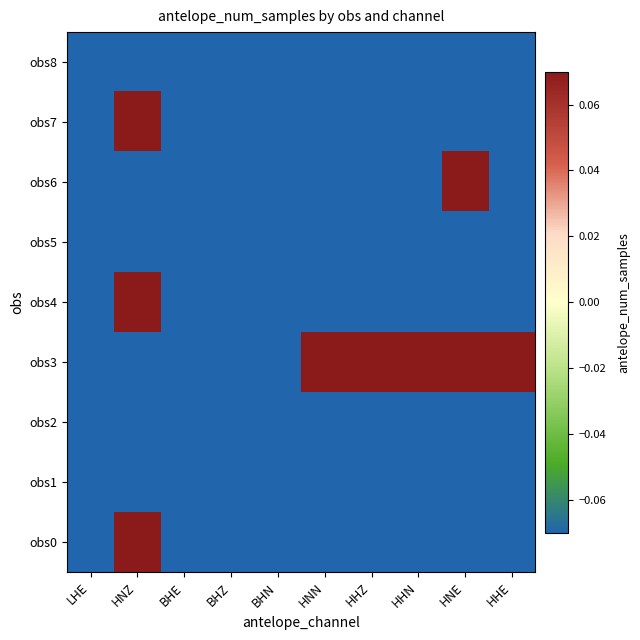

Which series has the largest total across all categories?

obs3